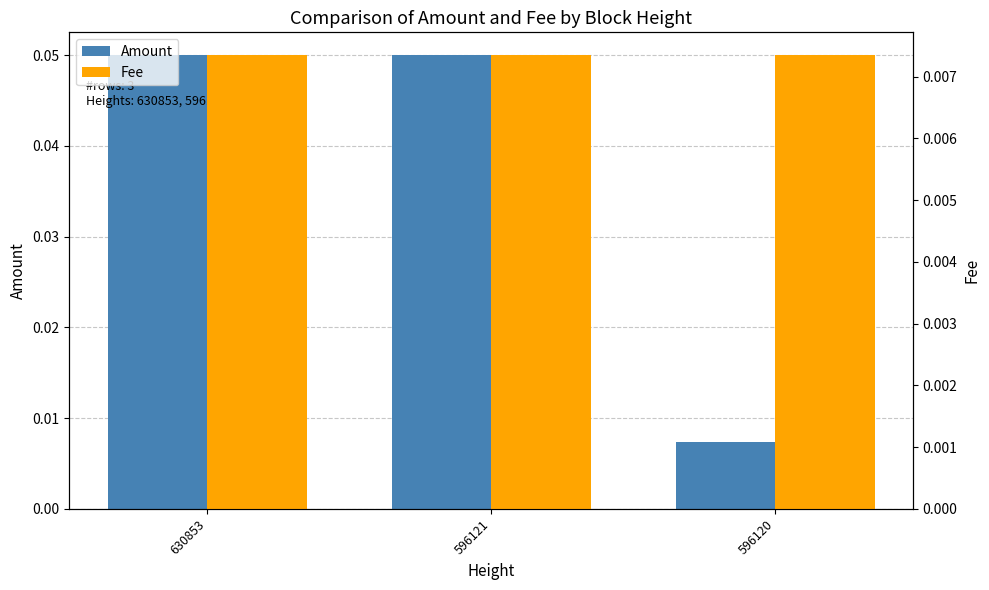

What value does the Amount series have at 596121?

0.1